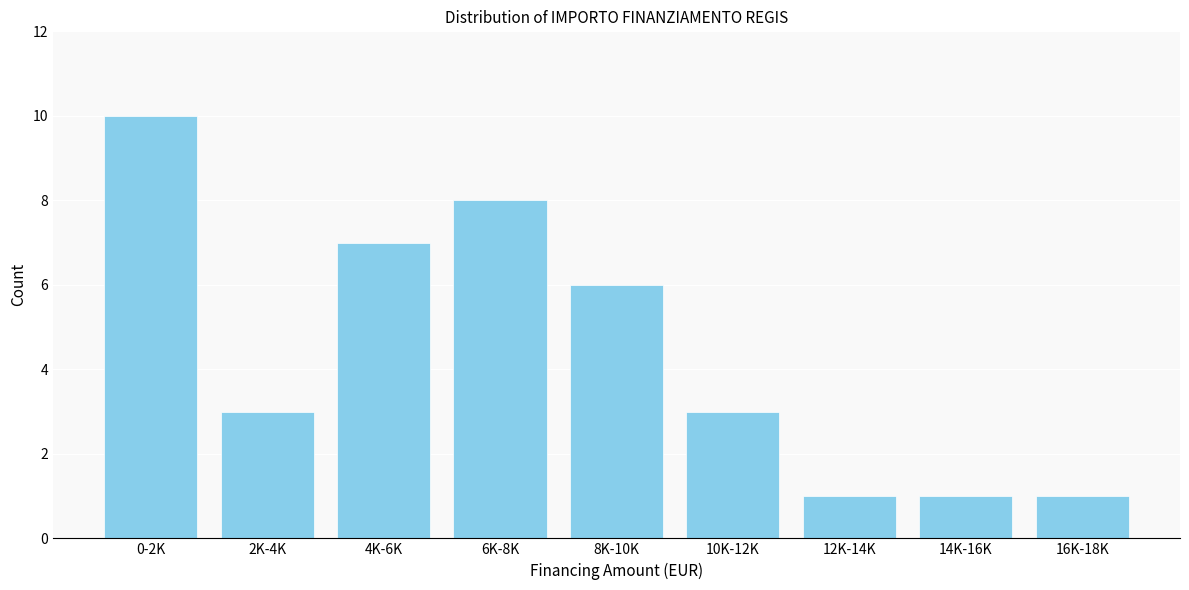

Reading right to left, transcribe all the data shown in this chart.

1	1	1	3	6	8	7	3	10